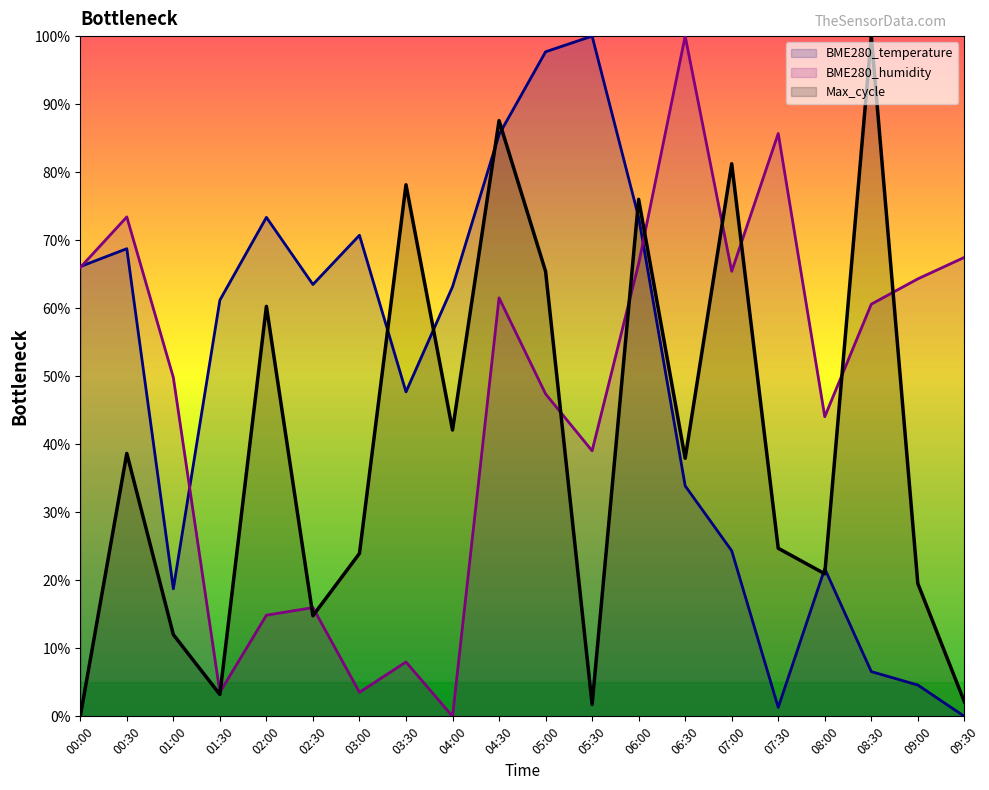

The BME280_humidity series shows 49.8 at 01:00. True or false?

True